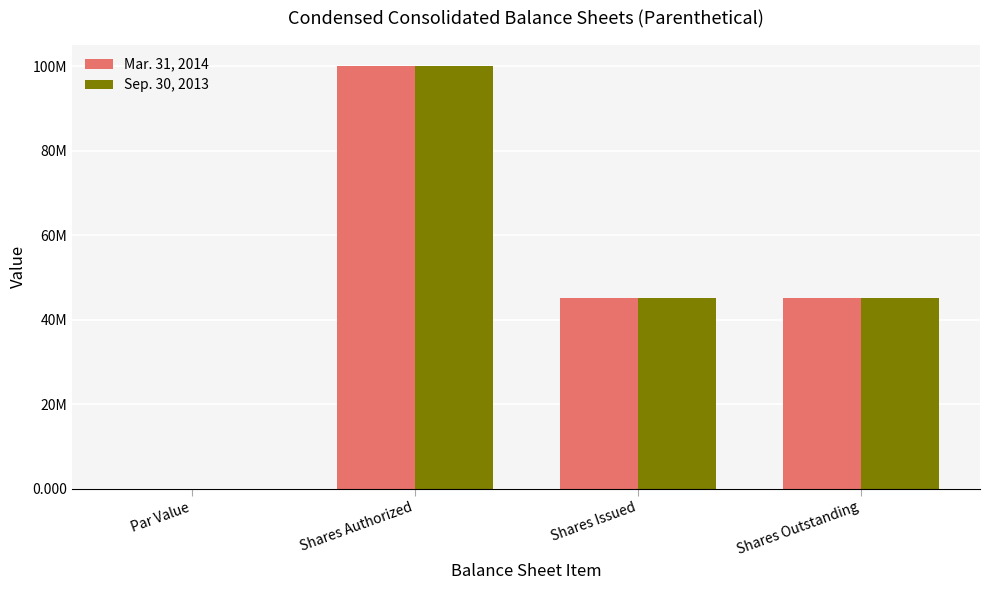

Which category has the highest value in the Mar. 31, 2014 series?

Shares Authorized